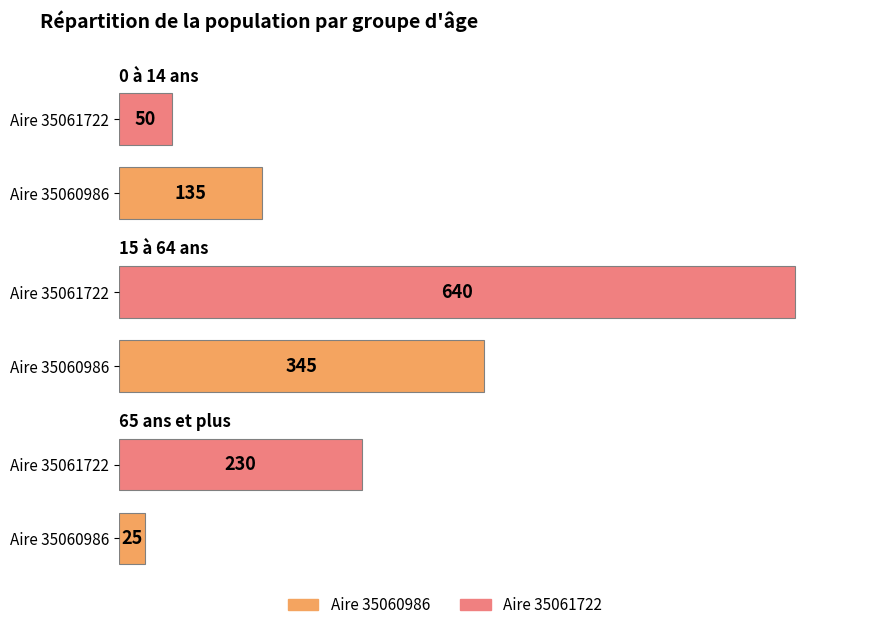

What is the difference between the maximum and minimum values in the 0 à 14 ans series?

85